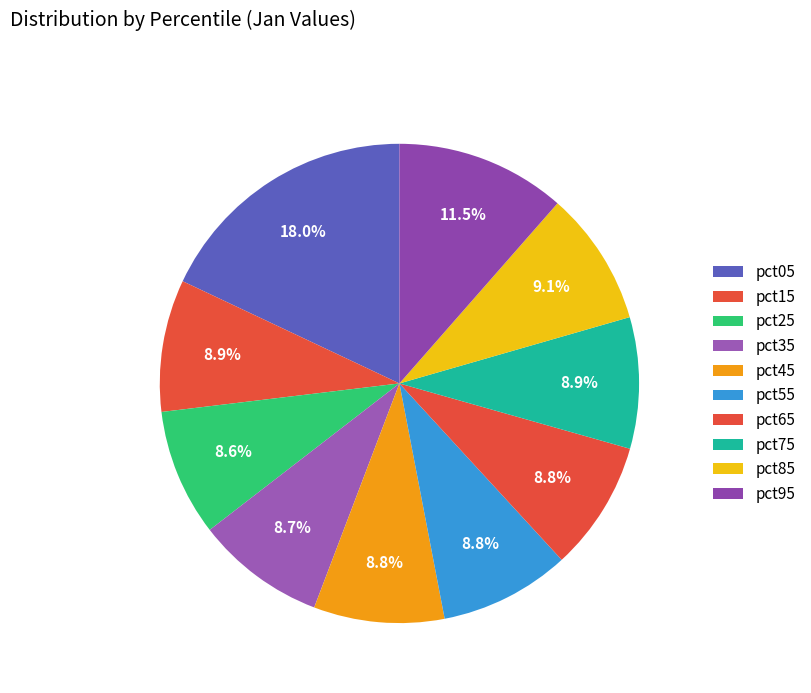

How many segments does this pie chart have?

10